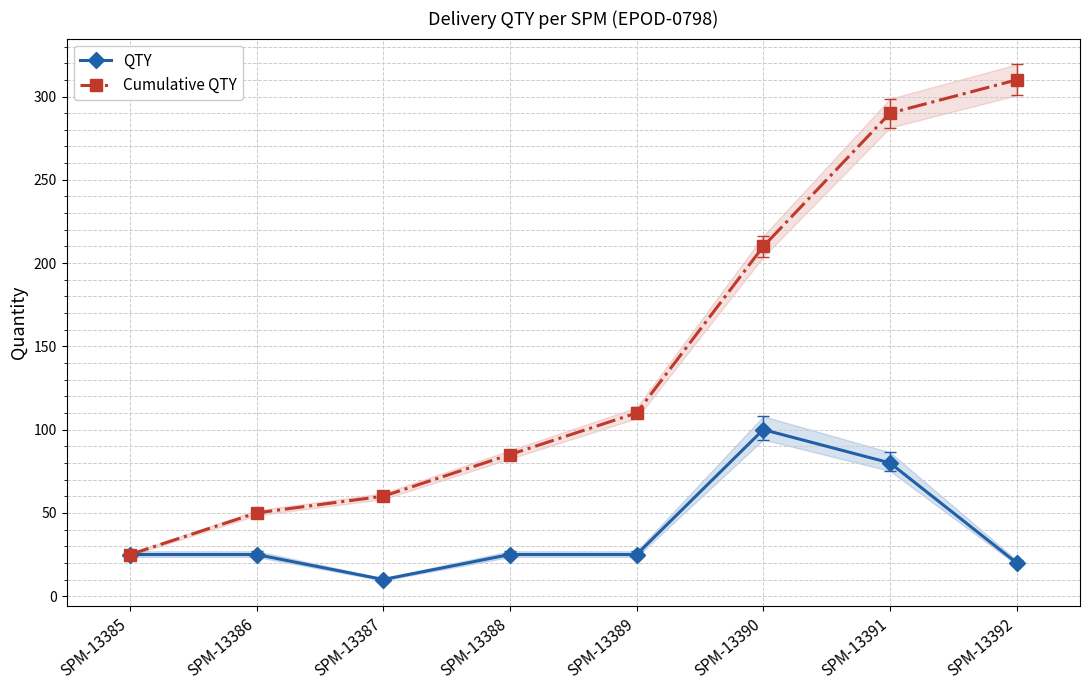

True or false: QTY and Cumulative QTY intersect in this chart.

False